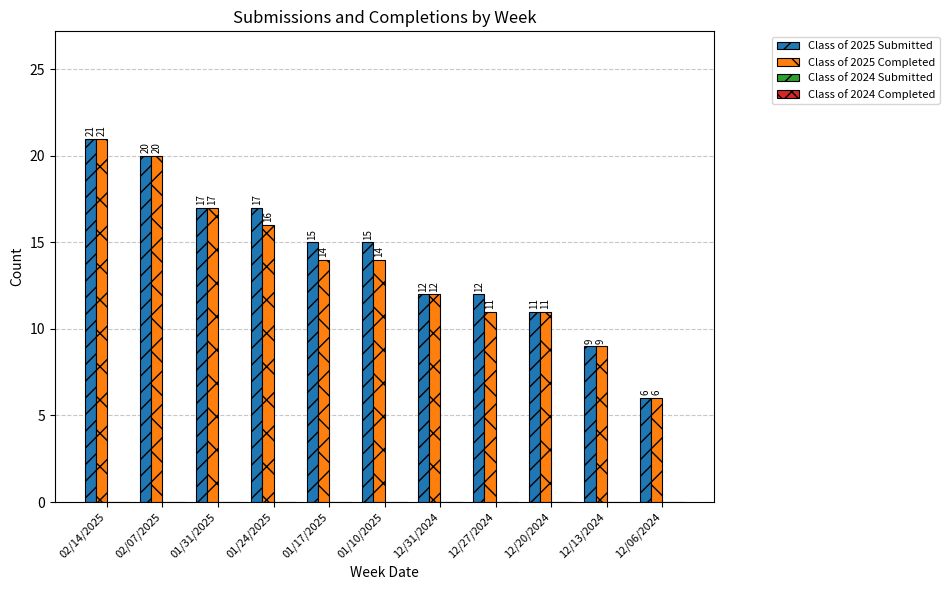

What is the label of the 4th bar from the right?

12/27/2024